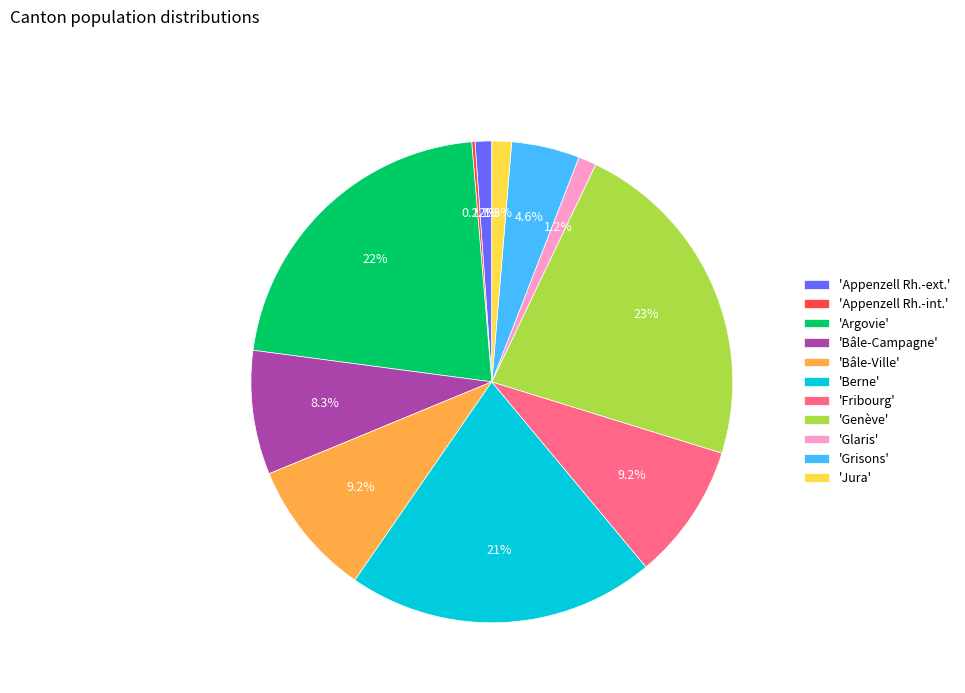

What is the largest slice in the pie chart?

'Genève'